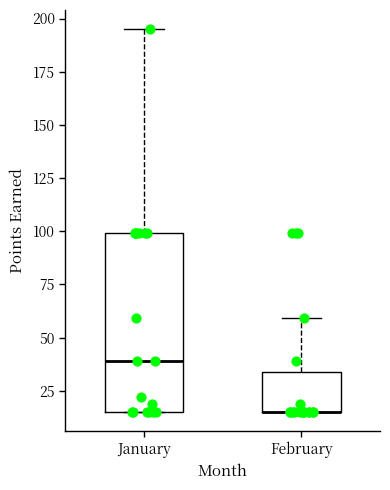

Reading left to right, transcribe this box plot: for each box, give where its median line is, the range the box spans, and where its two whiskers end, as read against the y-axis. The values are not printed on the chart, so give them approximately, as read against the axis.

January: median 40, box 15 to 100, whiskers 15 to 195
February: median 15 (drawn on the box's lower edge), box 15 to 35, whiskers 15 to 60